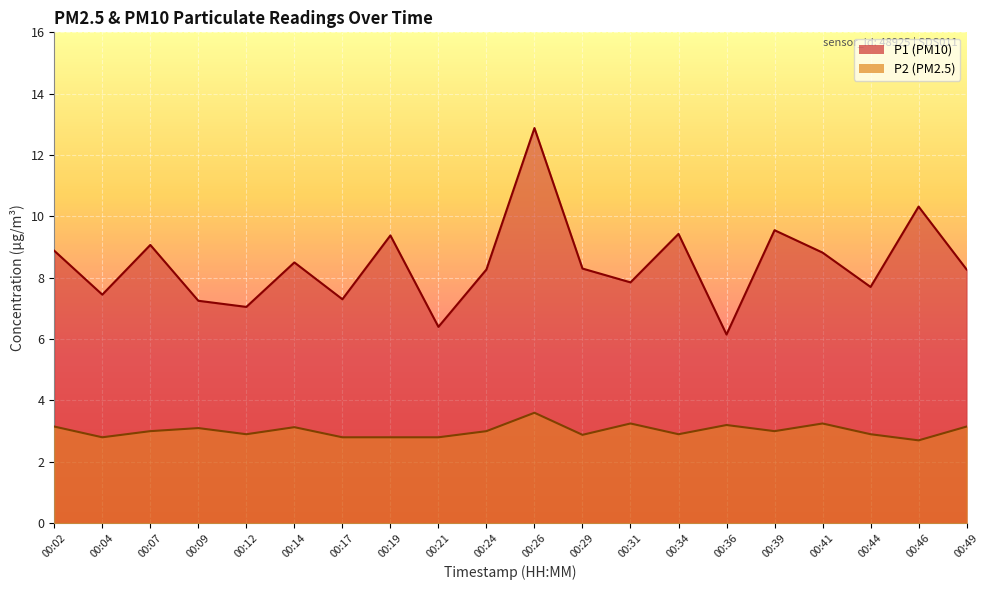

What is the sum of all P1 values?

168.8